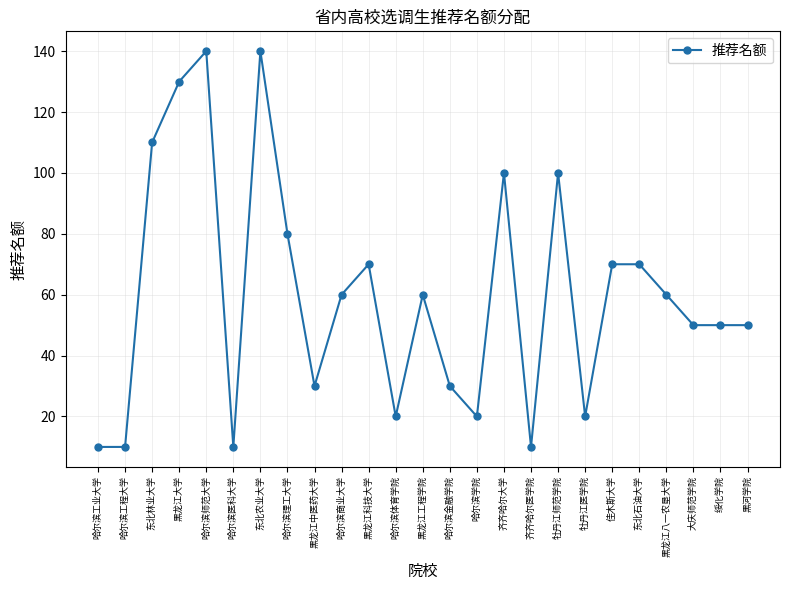

Reading left to right, what are all the values shown in this chart?

10	10	110	130	140	10	140	80	30	60	70	20	60	30	20	100	10	100	20	70	70	60	50	50	50